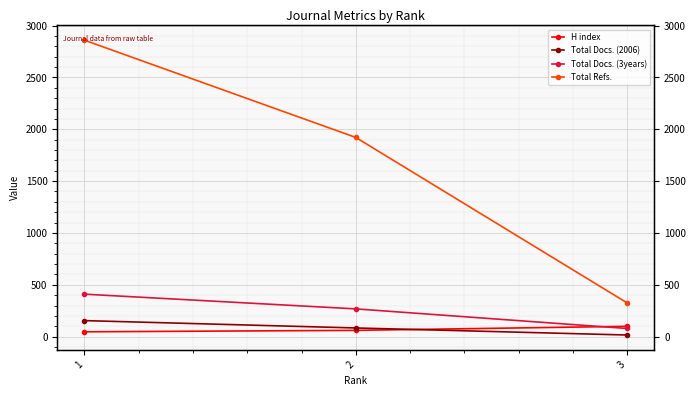

How many lines are shown in the chart?

4